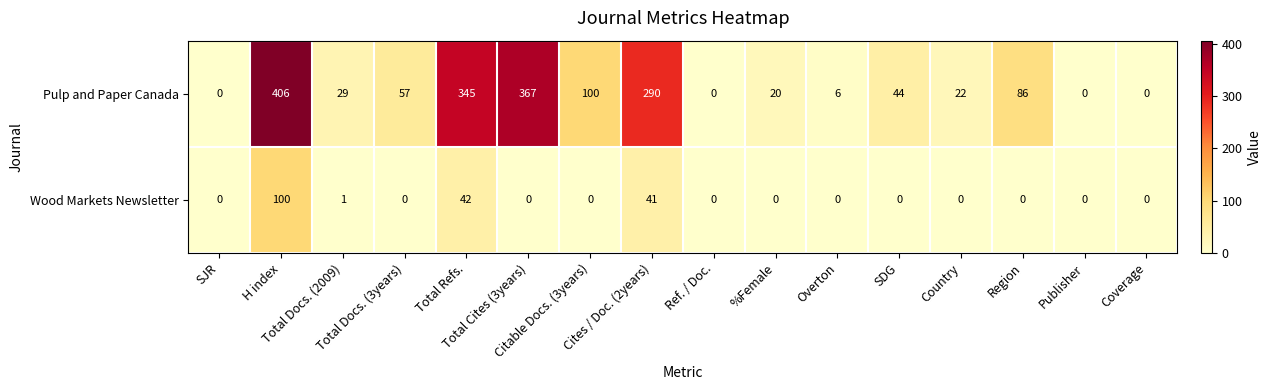

Rank the series by their maximum value, from highest to lowest.

Pulp and Paper Canada, Wood Markets Newsletter